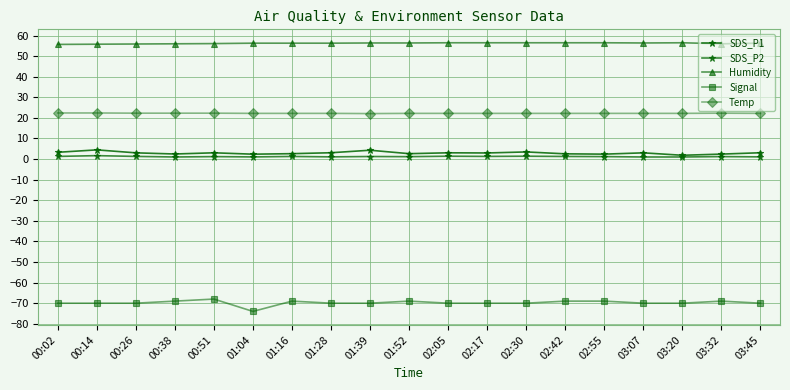

At which category does Signal reach its first local valley?

01:04